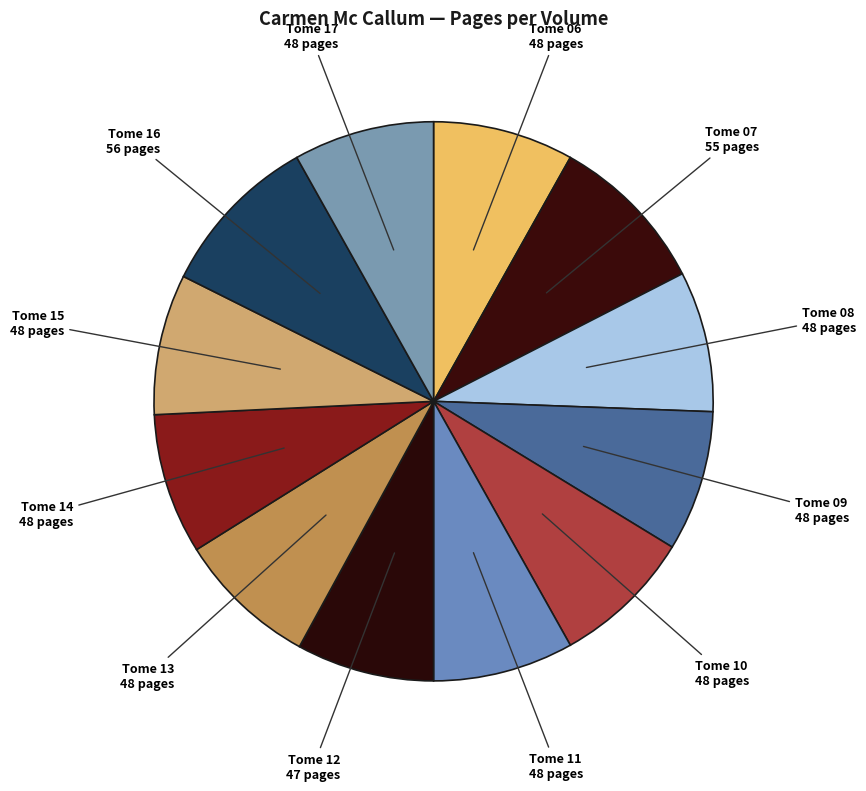

How many segments does this pie chart have?

12